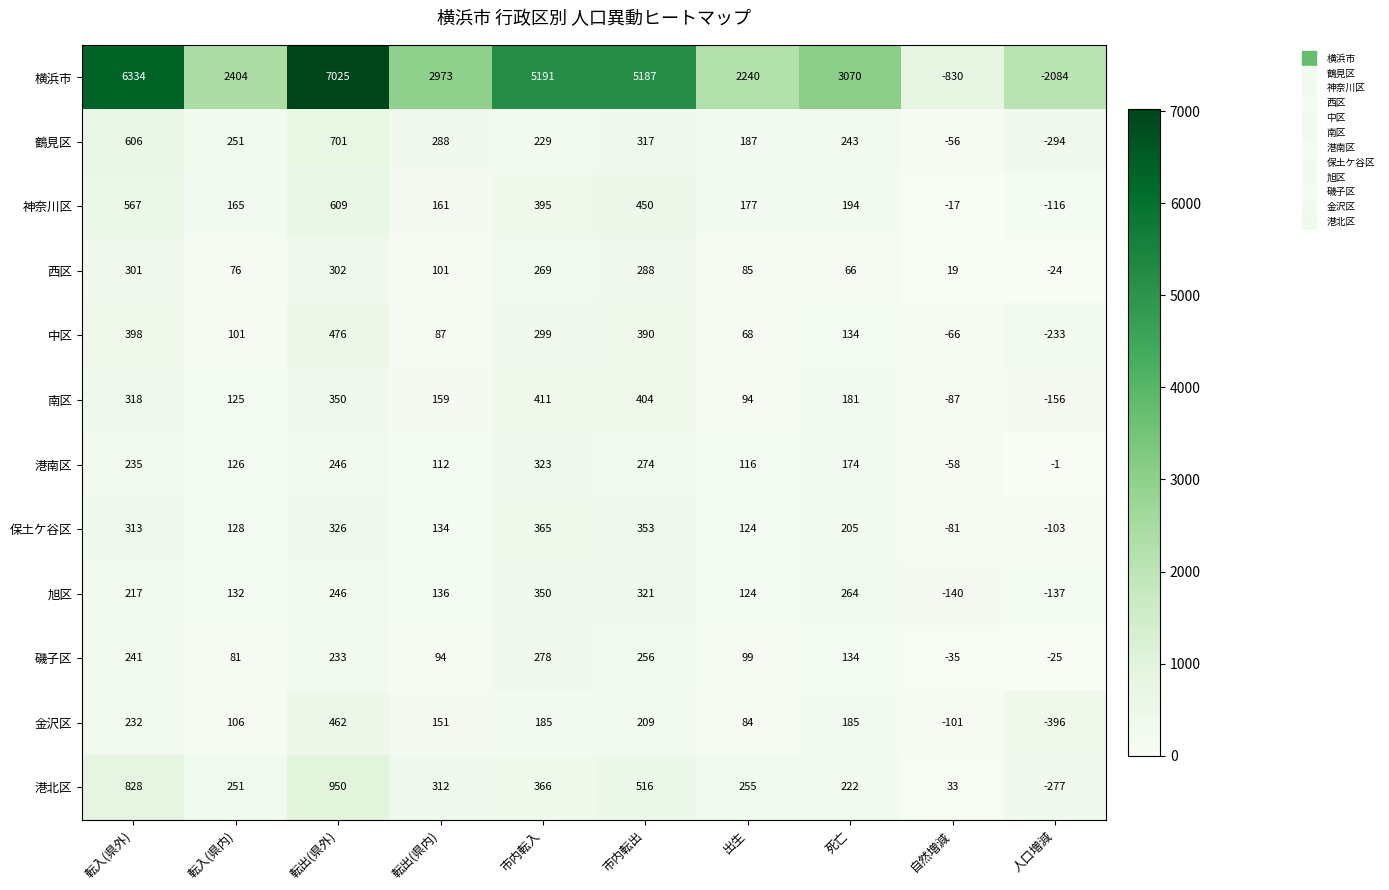

At which category does the chart reach its peak across all series?

転出(県外)